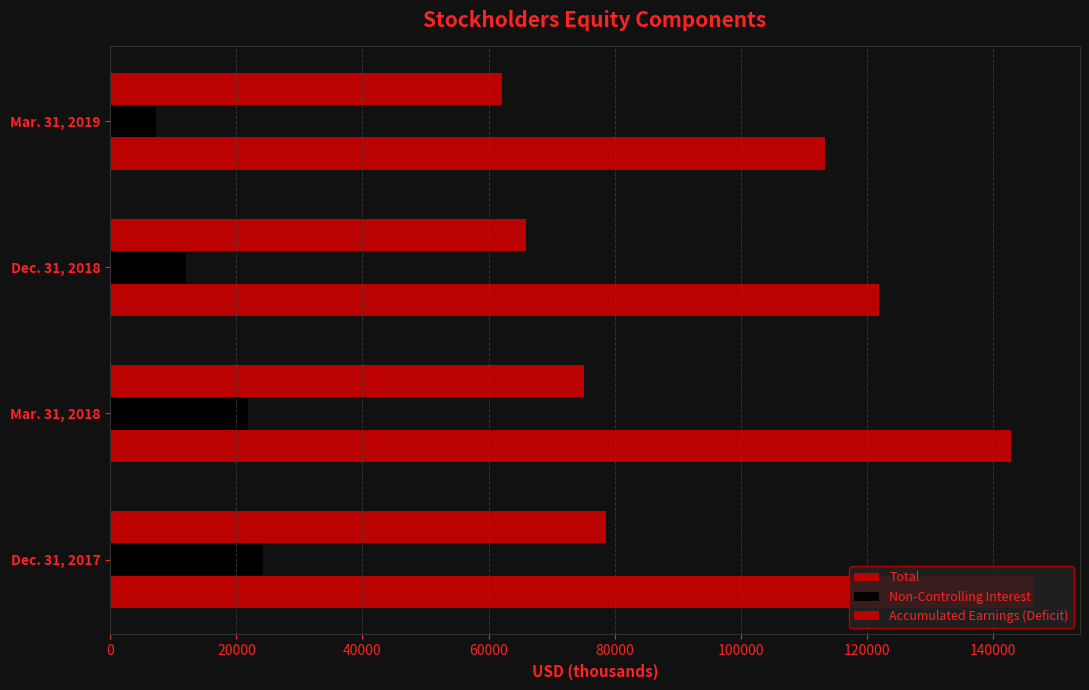

How many values in the Accumulated Earnings (Deficit) series are below 75142?

2